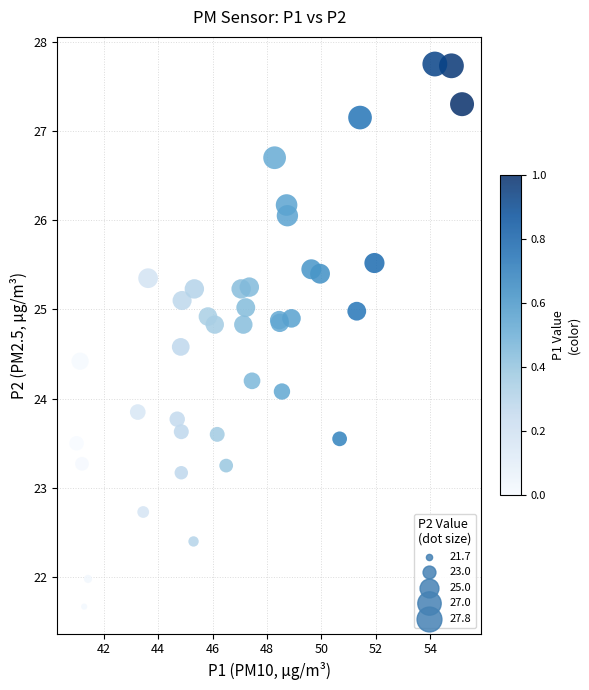

What Y value in the scatter plot is closest to 24?

24.1